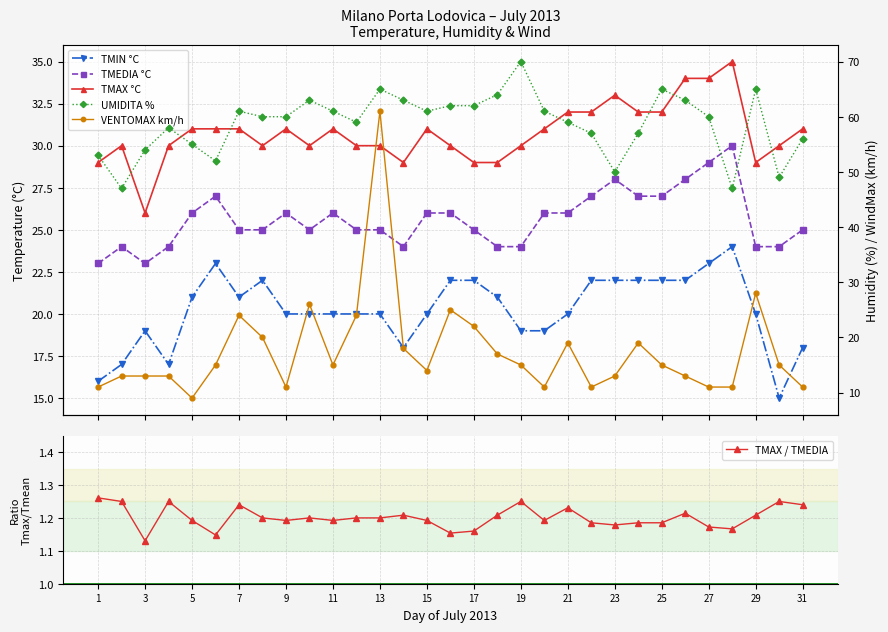

Count the number of categories in the chart.

31